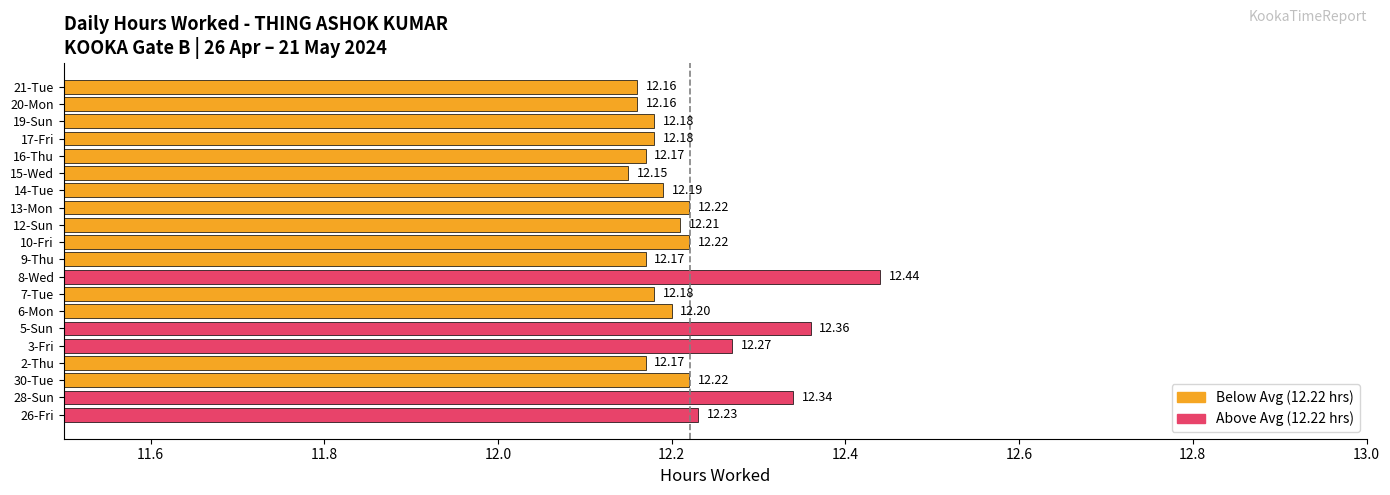

What is the difference between the maximum and minimum values?

0.3